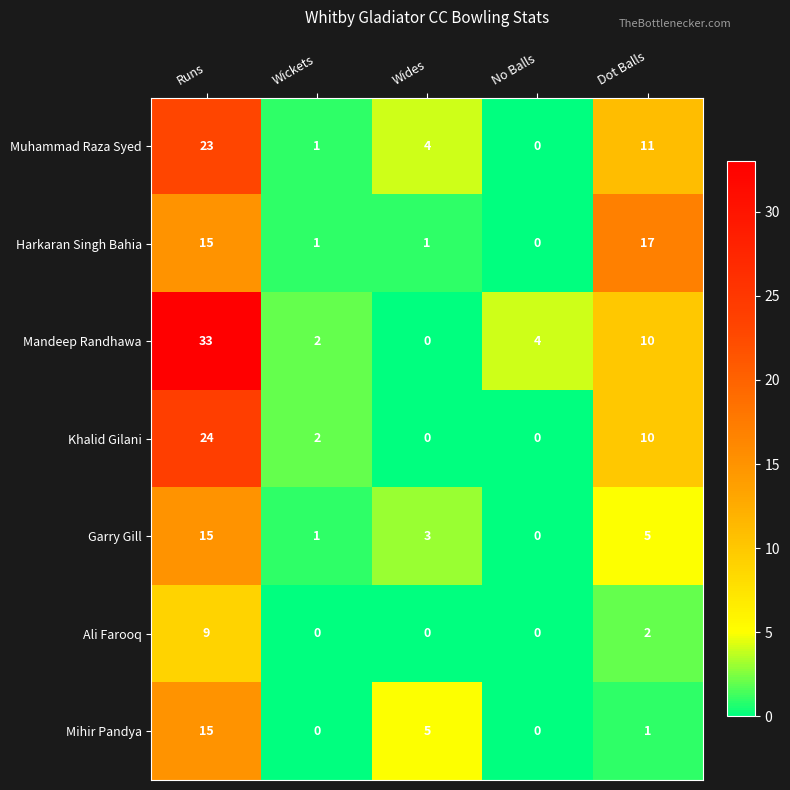

How many categories are shown in the chart?

5